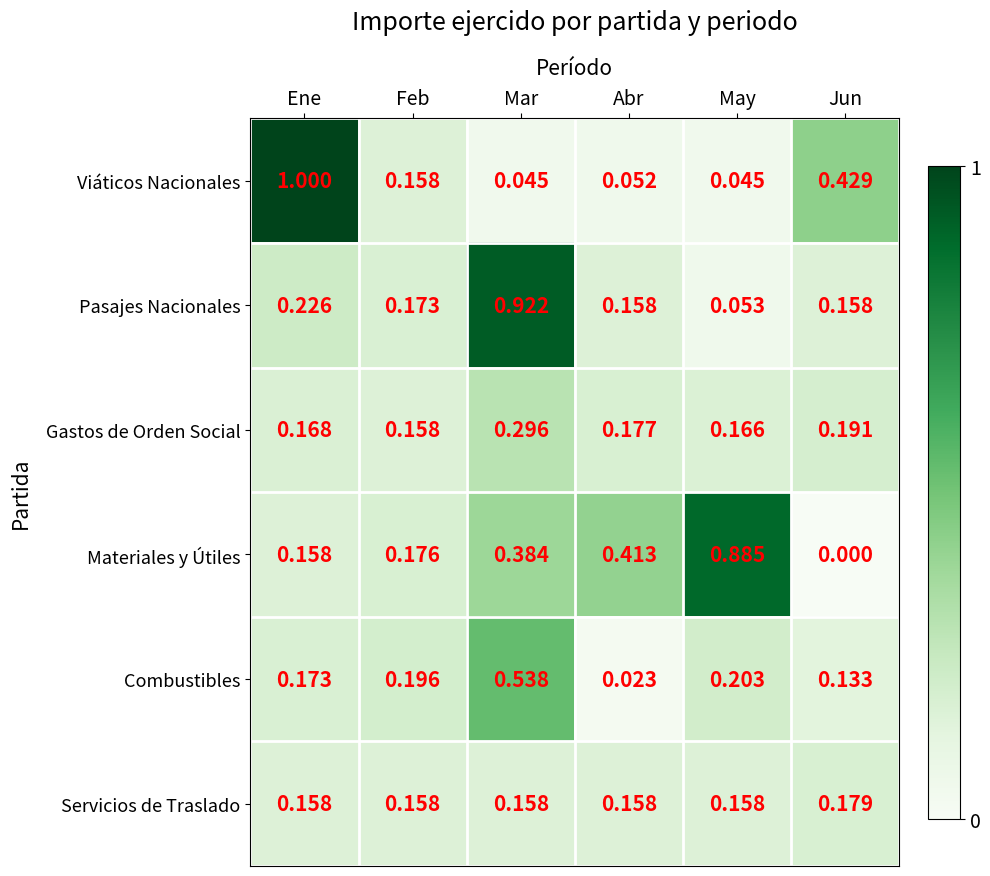

At how many categories does at least one series exceed 0?

6